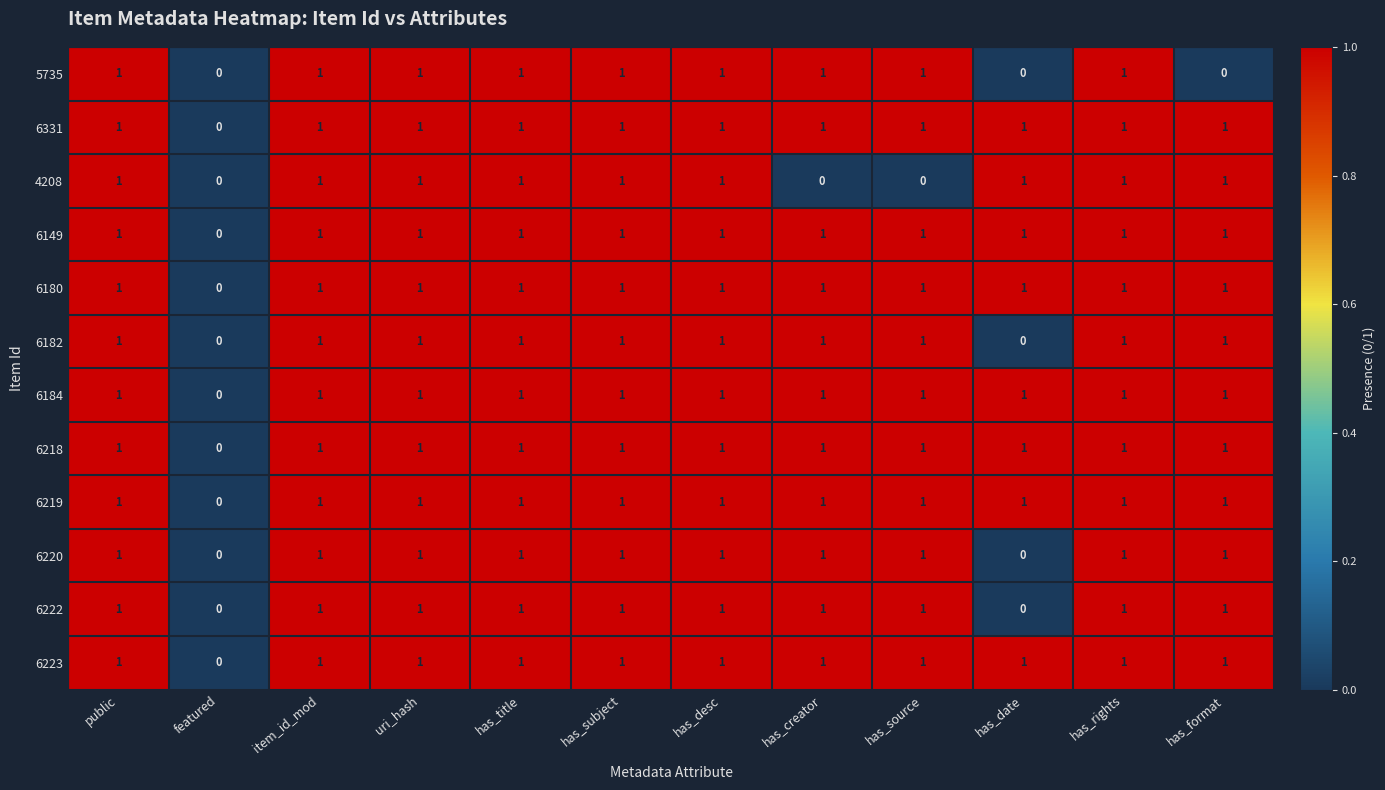

Count the number of categories in the chart.

12